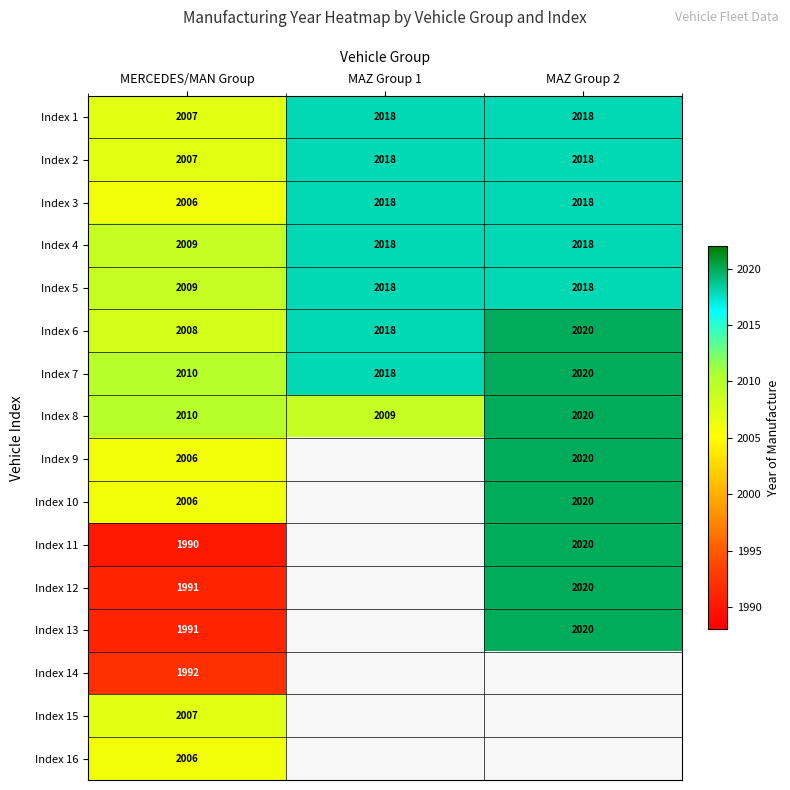

Where is Index 6 nearest to the value 2014?

MAZ Group 1